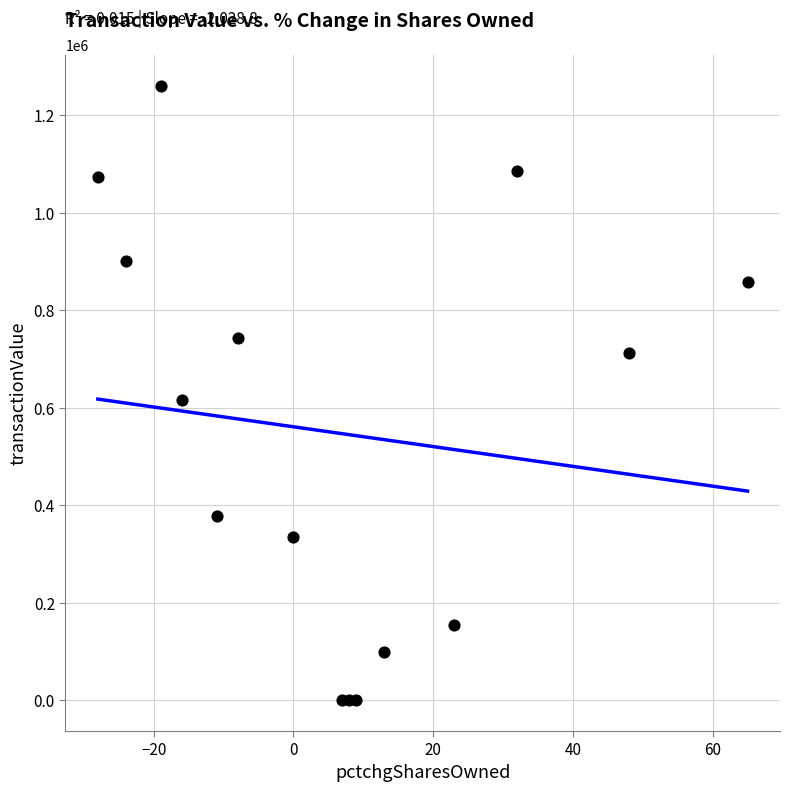

What Y value in the scatter plot is closest to 630534?

615172